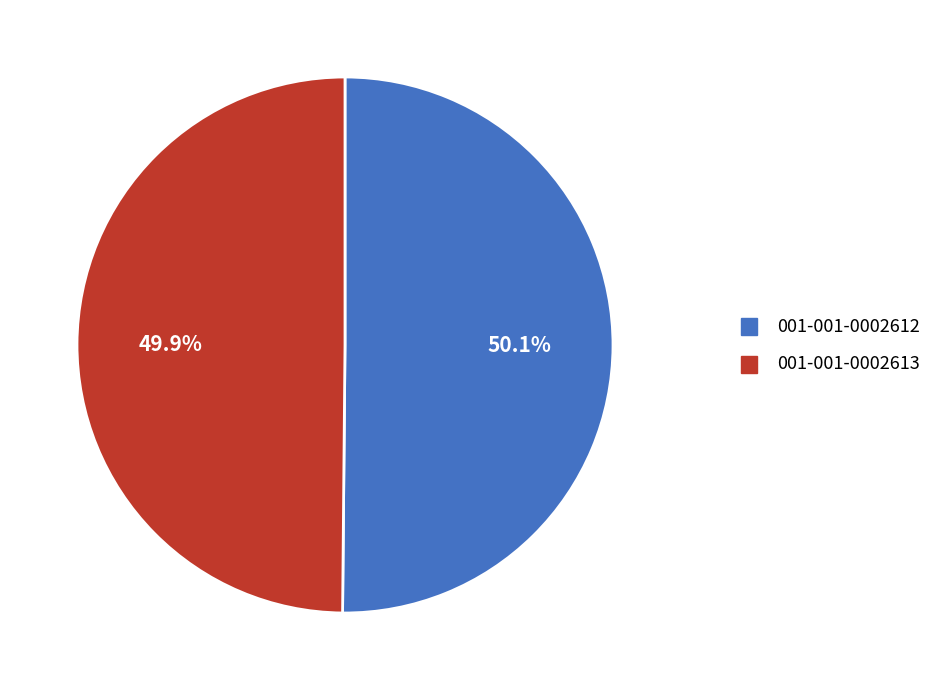

Is there any slice that represents more than half of the pie?

Yes